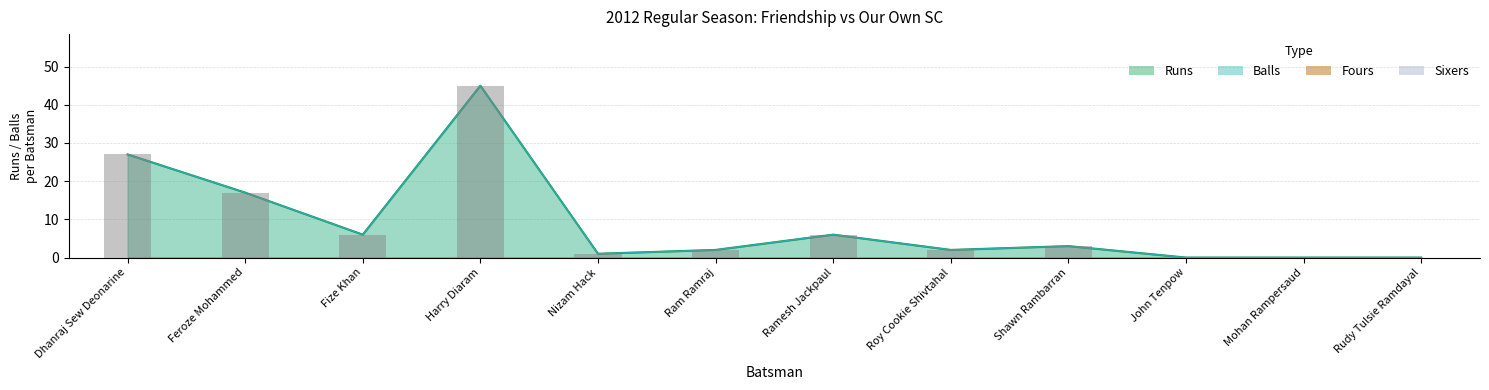

What is the label of the 12th bar from the left?

Rudy Tulsie Ramdayal